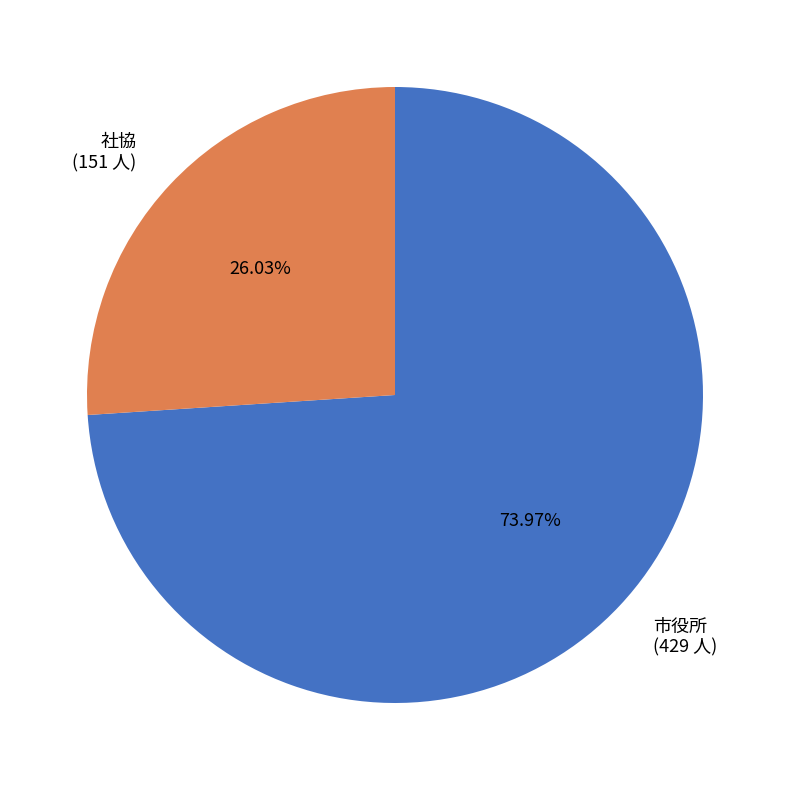

Which has a higher value, 社協 (151 人) or 市役所 (429 人)?

市役所 (429 人)